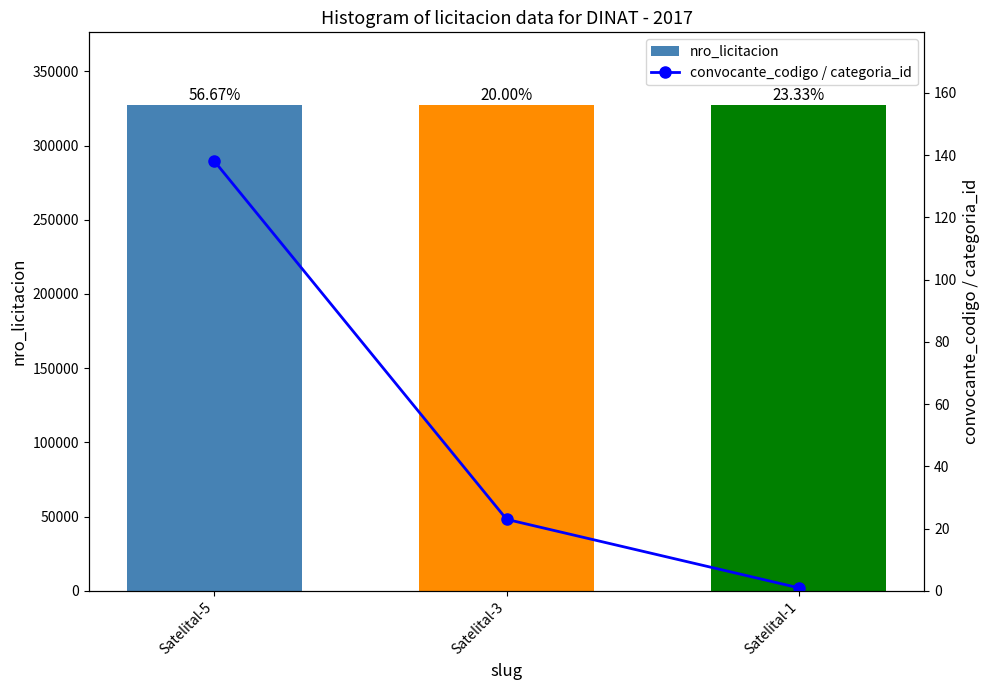

What is the total value across all series at Satelital-1?

327143